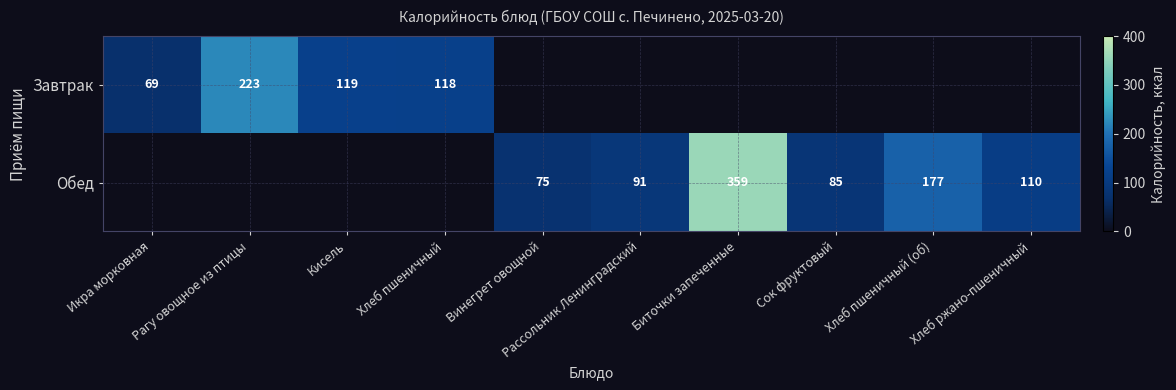

What is the maximum value shown in the chart?

359.0